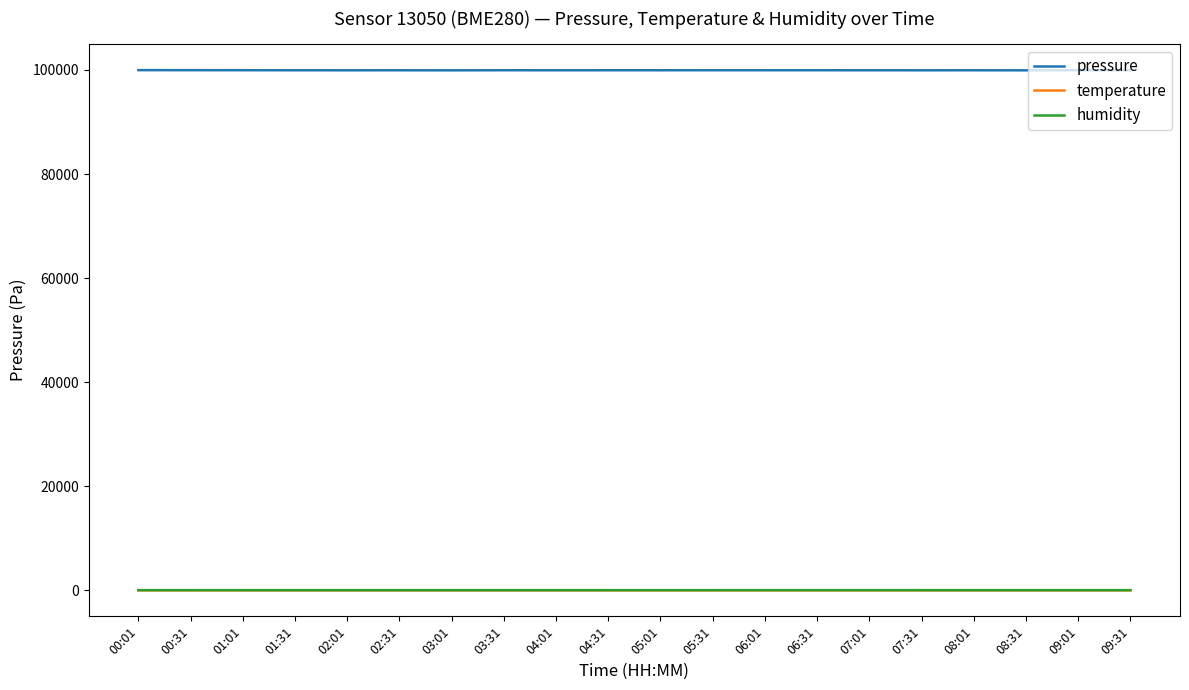

True or false: humidity and pressure cross at least once.

False